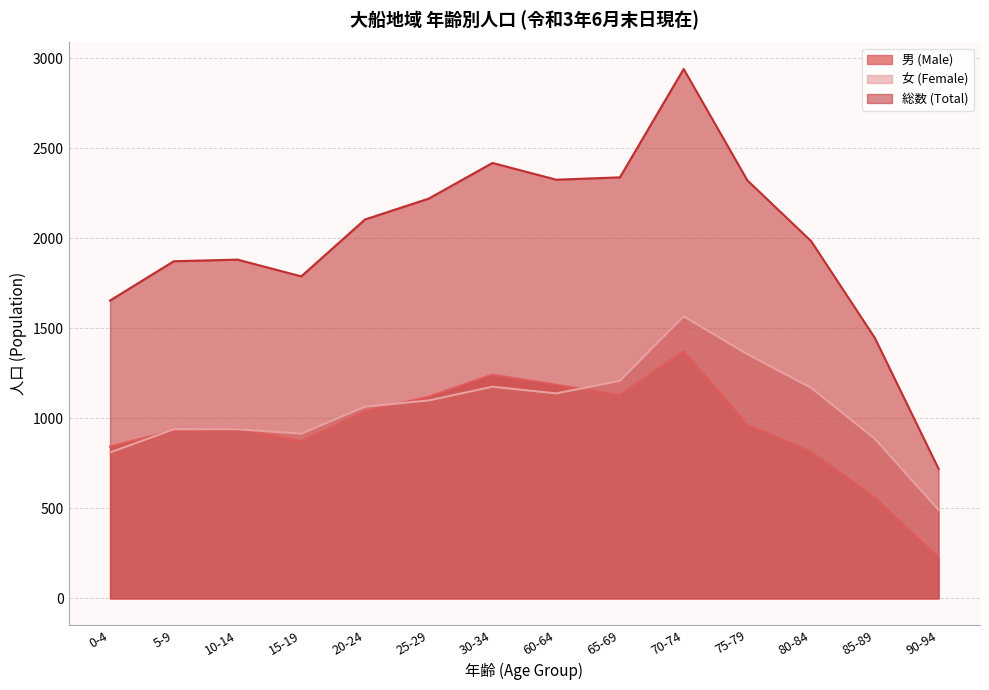

How many interior local valleys does the 総数 (Total) series have?

2